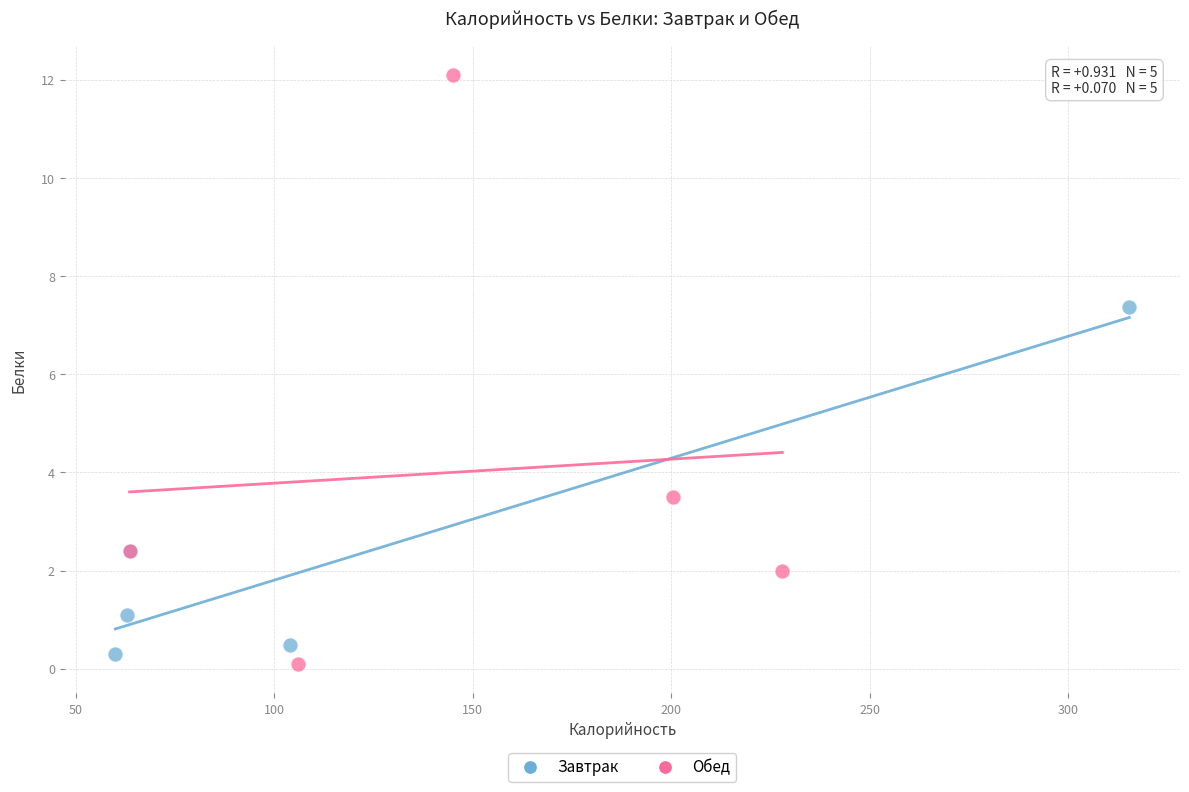

What are all the series names shown in the legend?

Завтрак, Обед